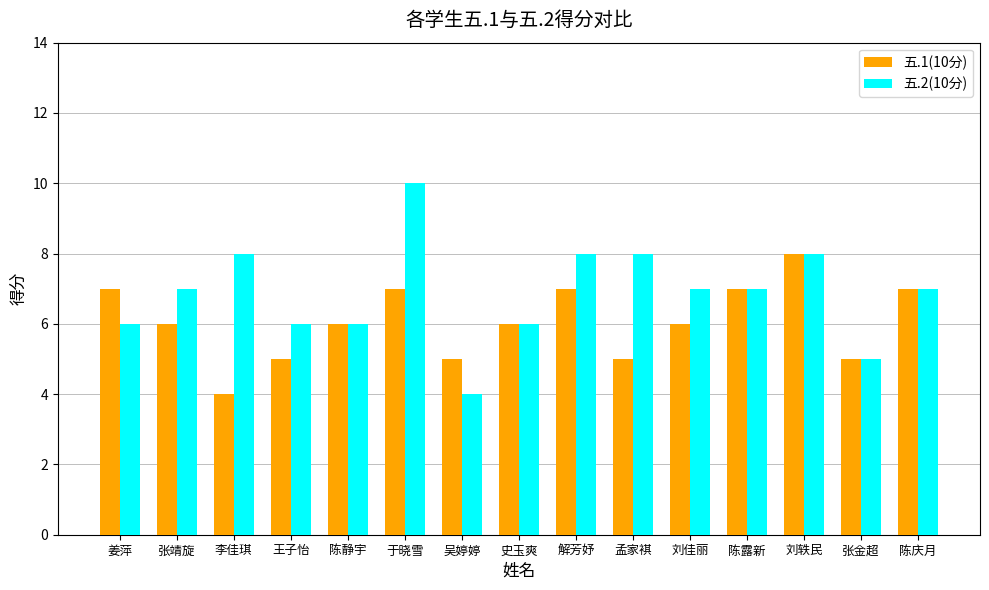

What are all the series names shown in the legend?

五.1(10分), 五.2(10分)